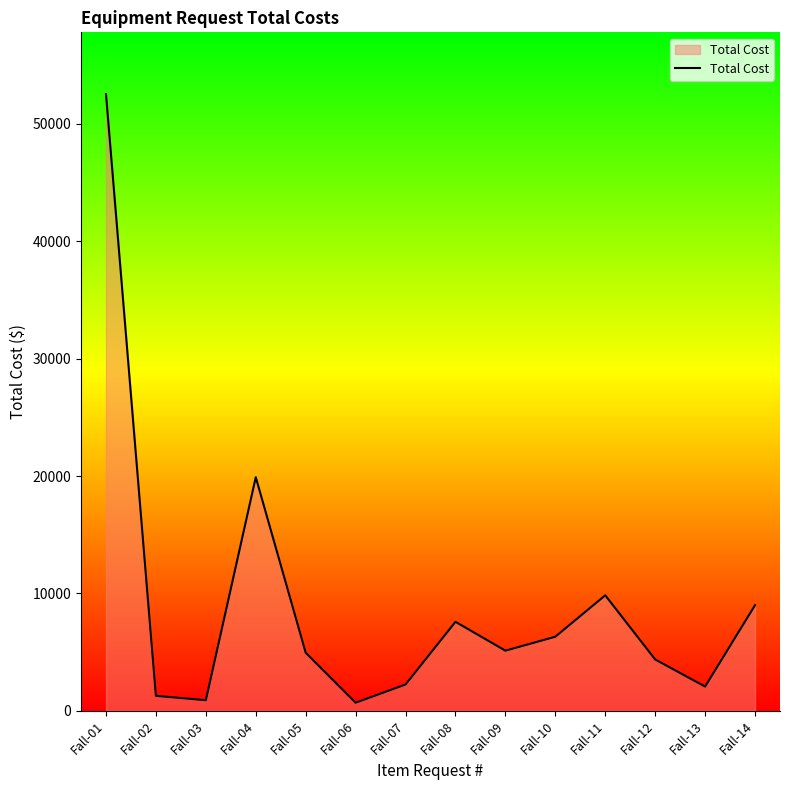

Is it true that the value at Fall-09 is 5121.2?

True